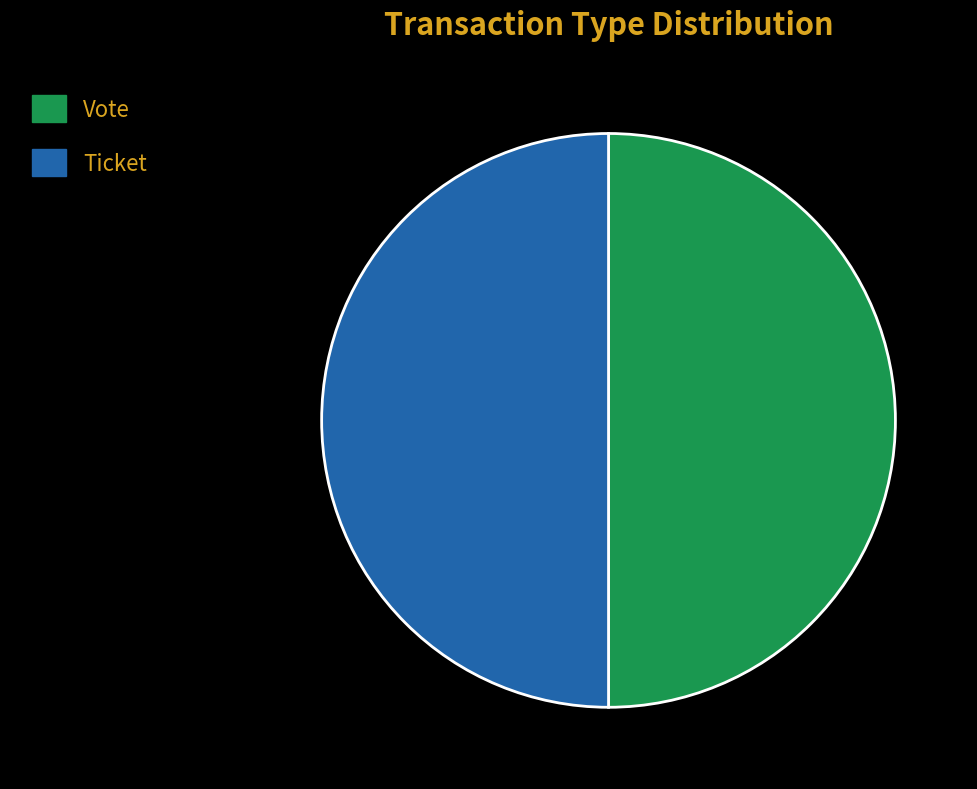

Is the sum of Vote and Ticket greater than half?

Yes